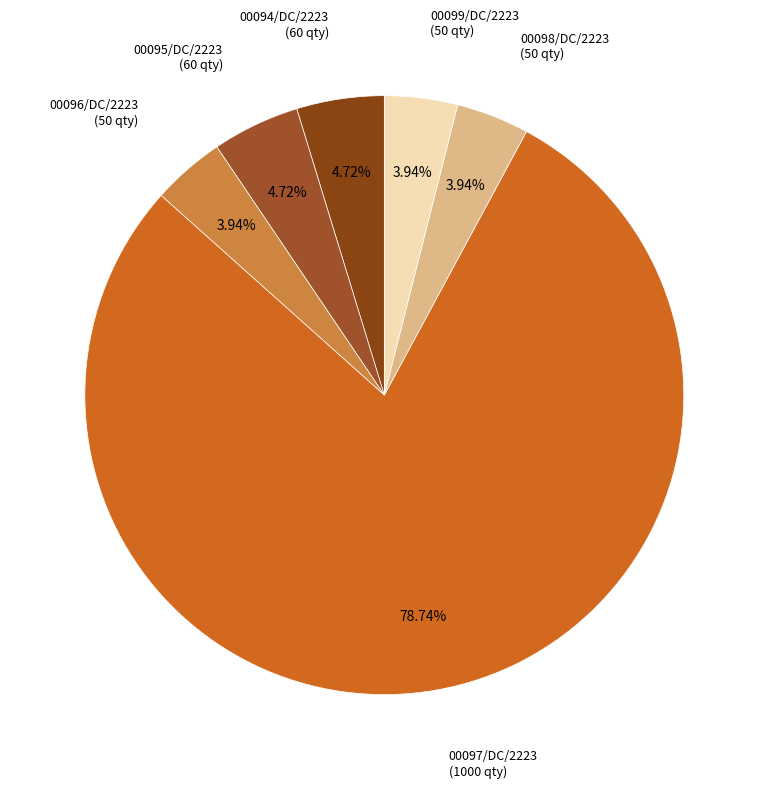

How many segments does this pie chart have?

6